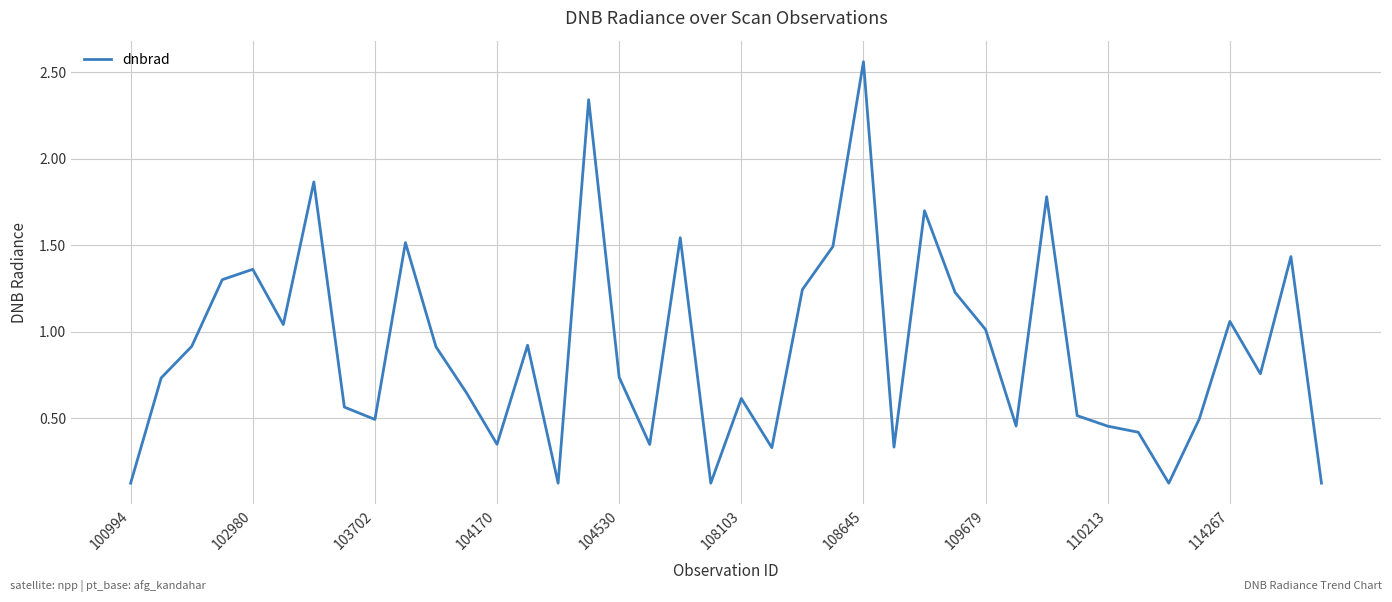

What is the difference between the maximum and minimum values?

2.4